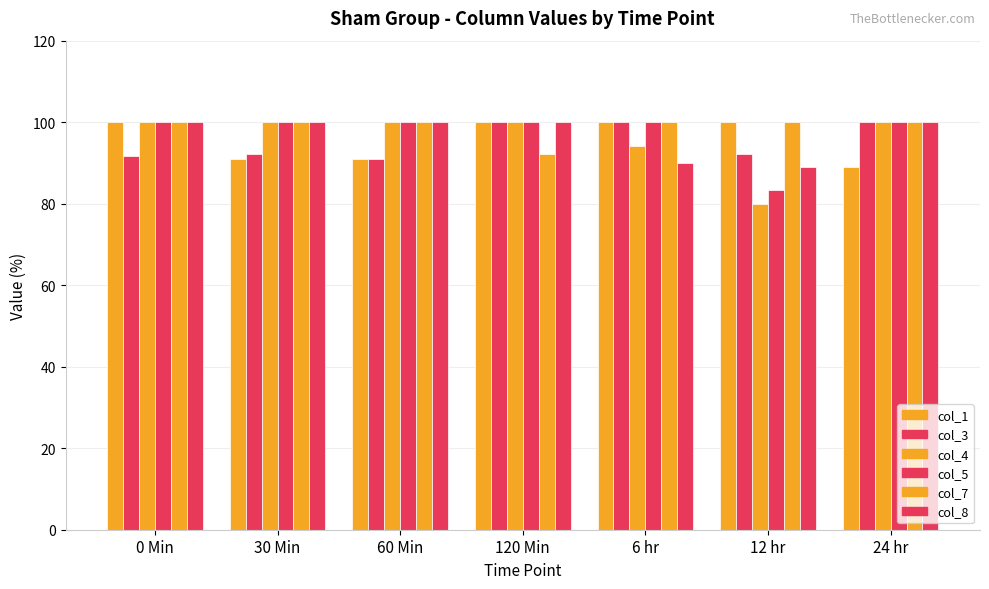

What is the average value of the col_8 series?

97.0